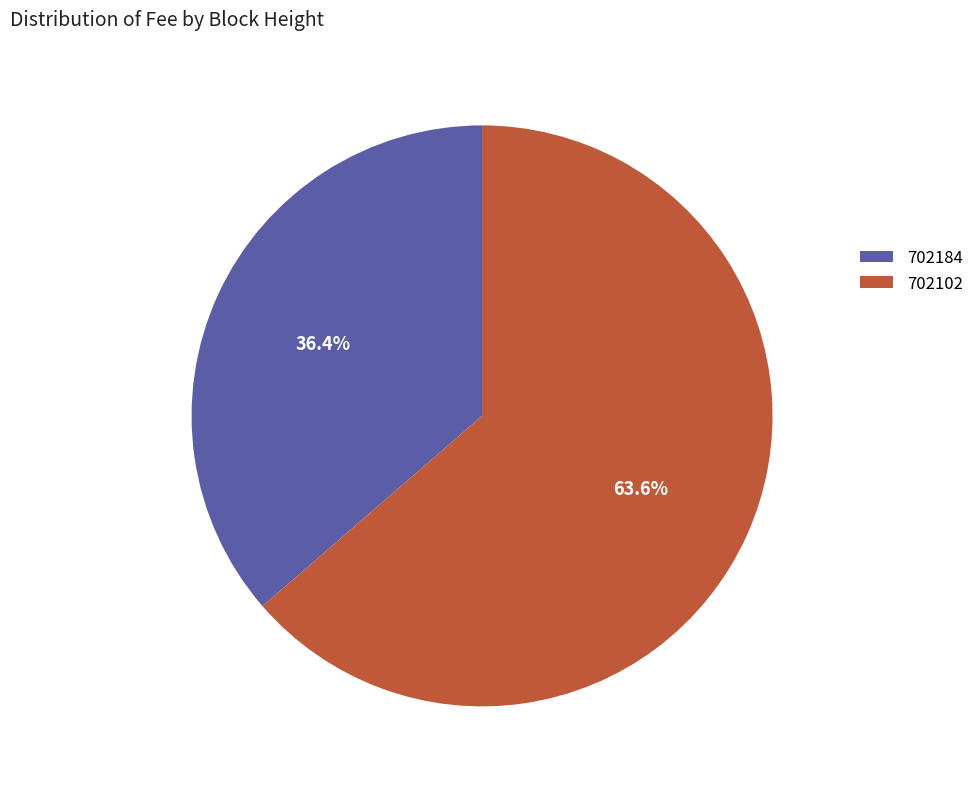

Combined, do 702184 and 702102 account for over 50%?

Yes